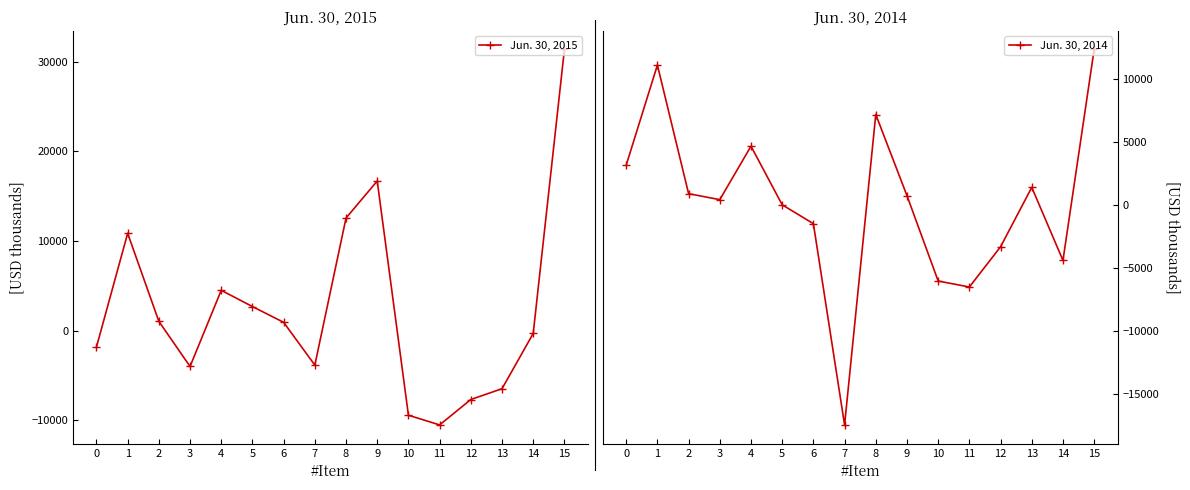

What are all the series names shown in the legend?

Jun. 30, 2015, Jun. 30, 2014